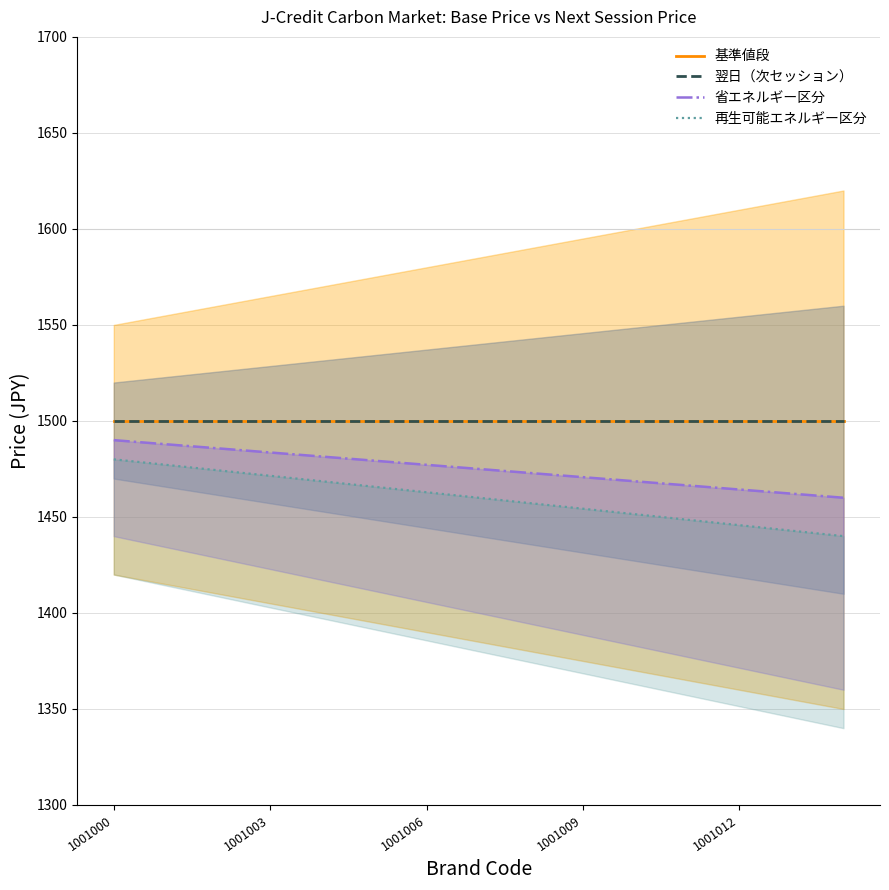

True or false: 再生可能エネルギー区分 has more than 0 interior local peaks.

False